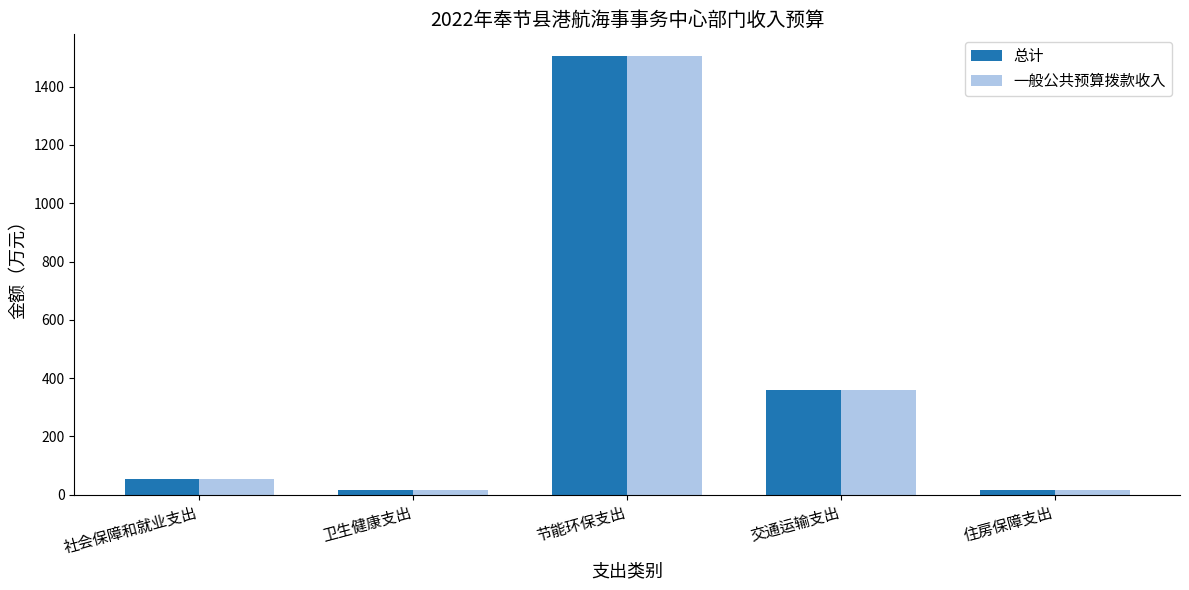

What is the maximum value for 一般公共预算拨款收入?

1504.2